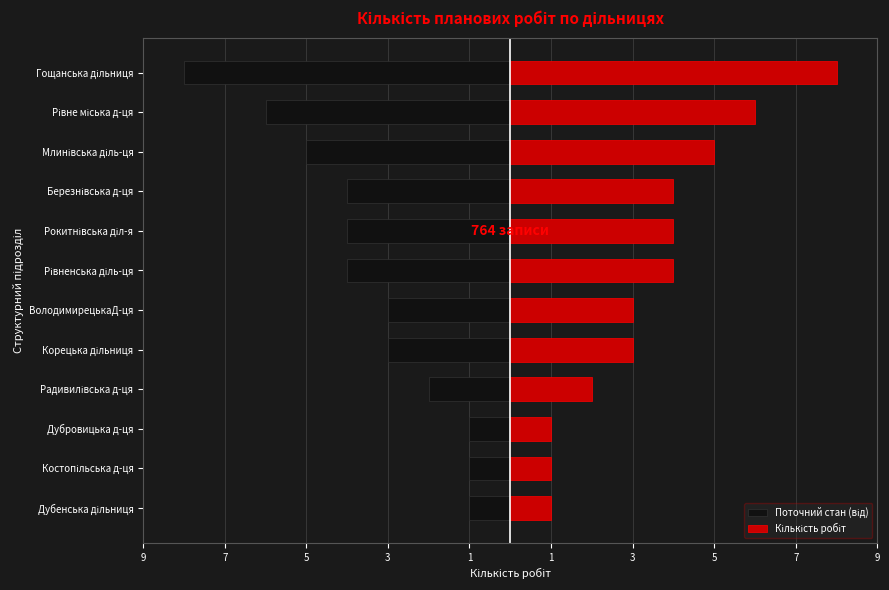

True or false: Поточний стан (від) has a value of -4 at Рокитнівська діл-я.

True